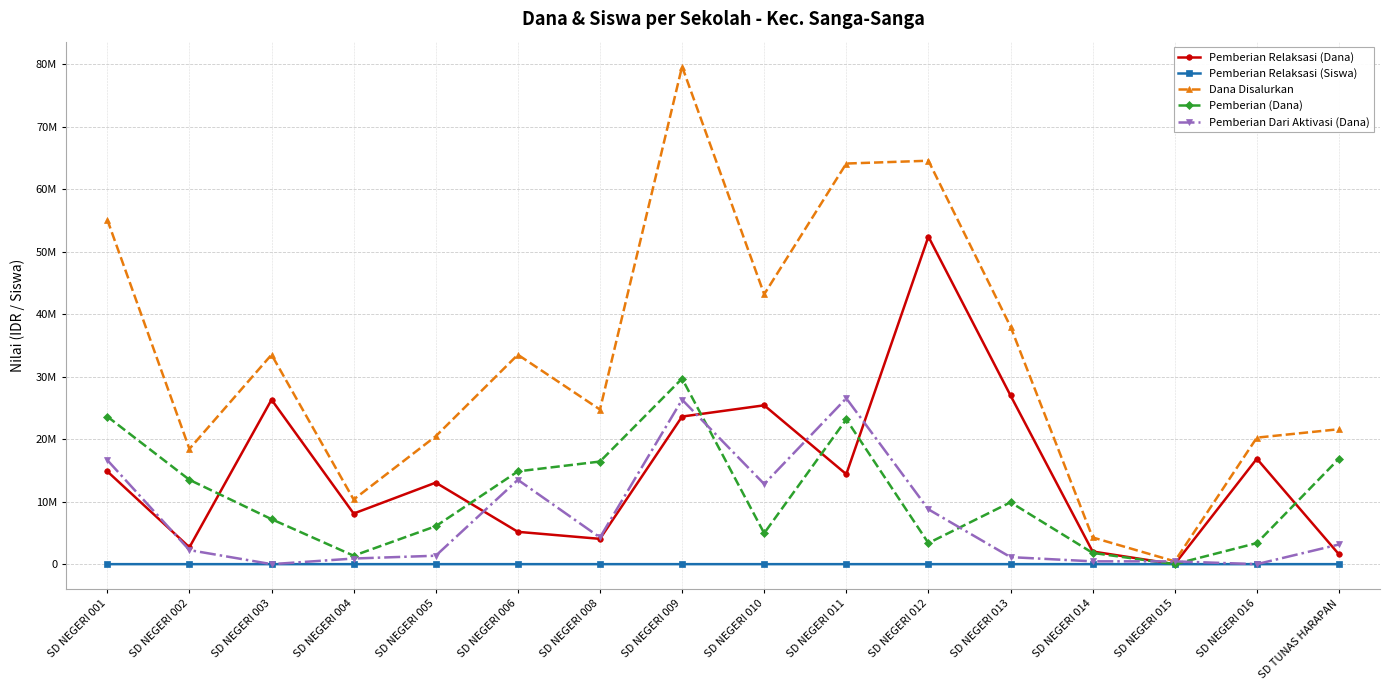

Is this an area chart (filled region under the line)?

No